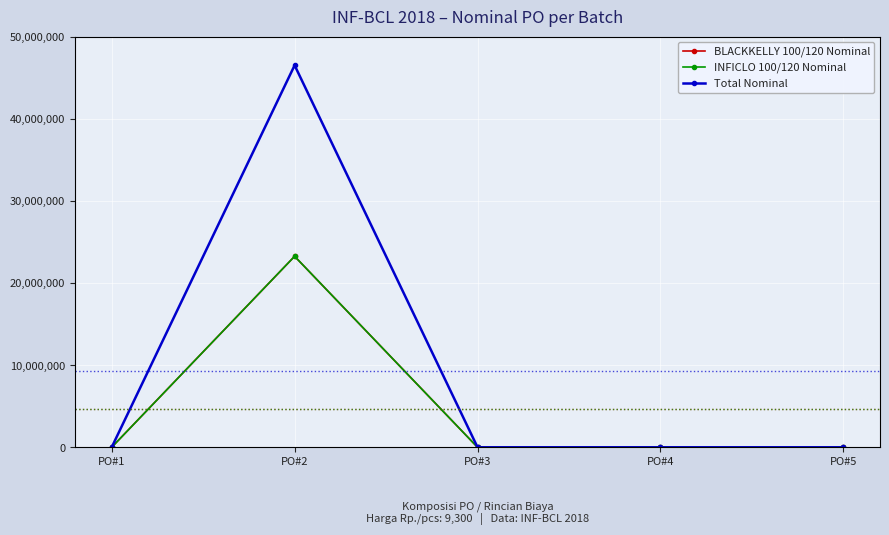

Does the chart have visible grid lines?

Yes